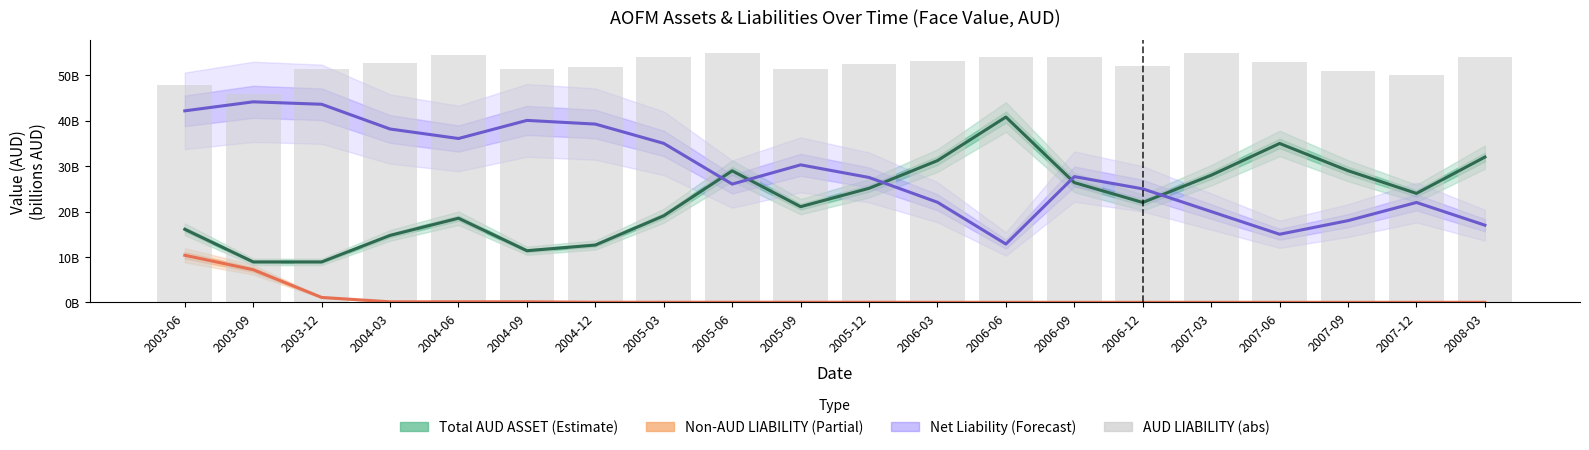

At which category does the chart reach its minimum across all series?

2007-09